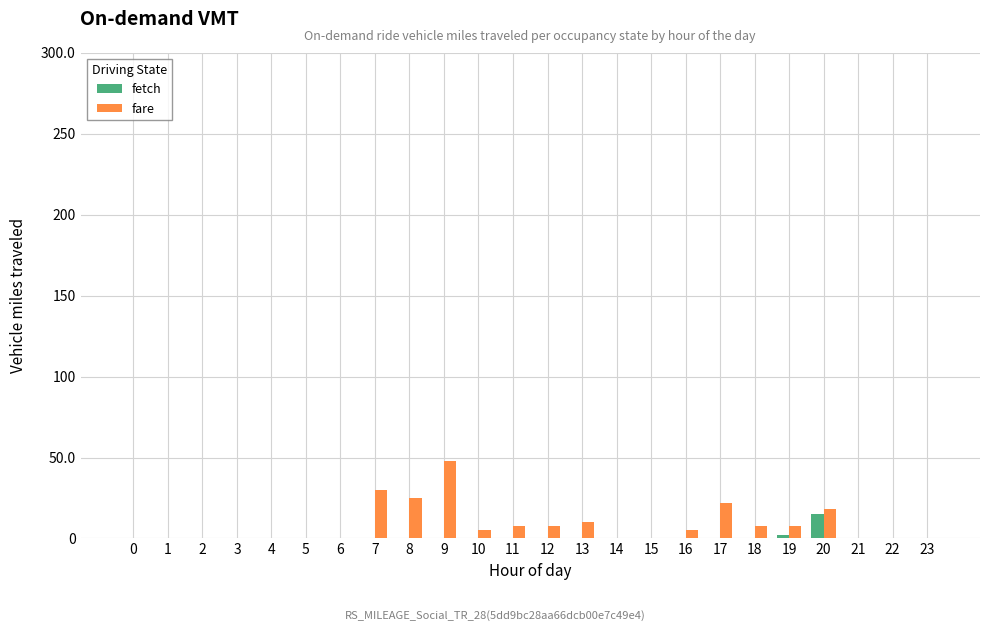

Which series has the largest total across all categories?

fare